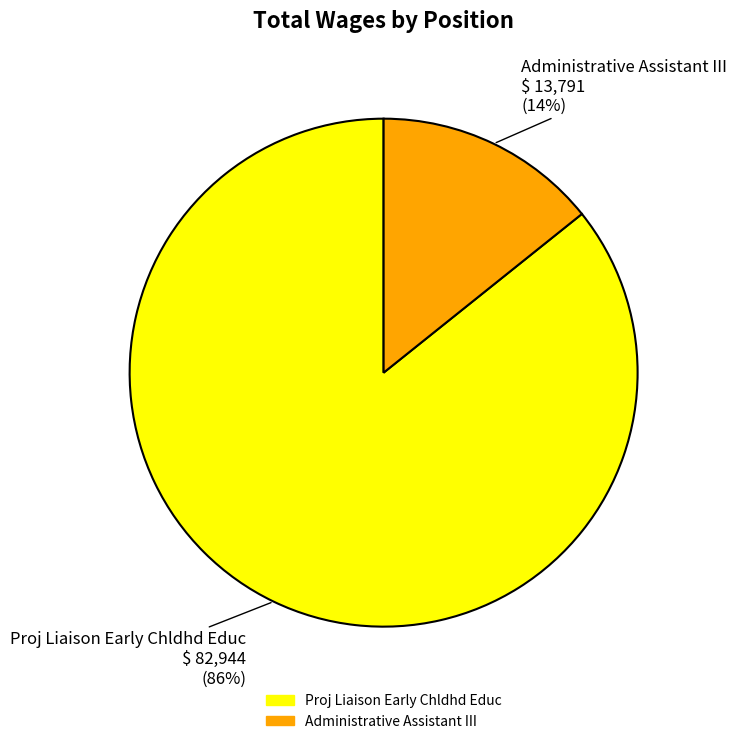

Does any single category account for the majority?

Yes